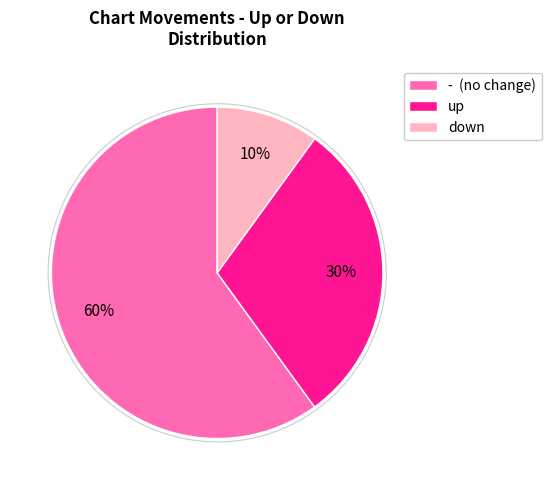

Approximately how many times larger is the value at down compared to up?

0.3